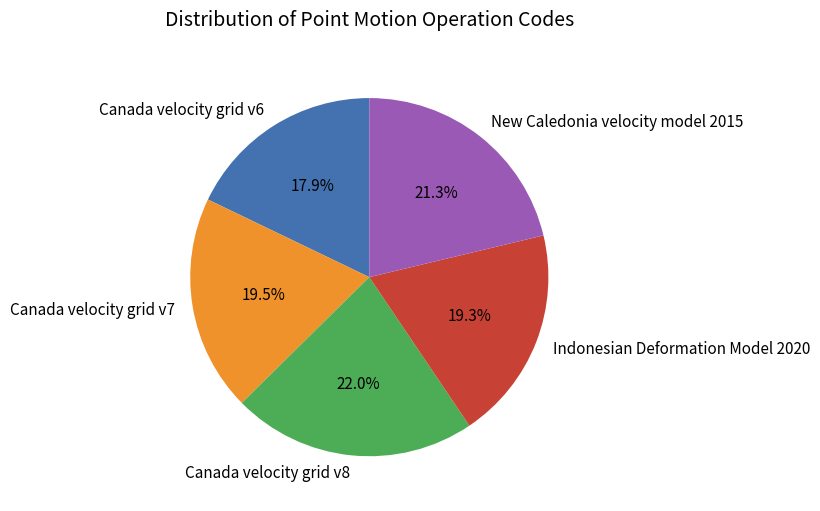

What is the smallest slice in the pie chart?

Canada velocity grid v6